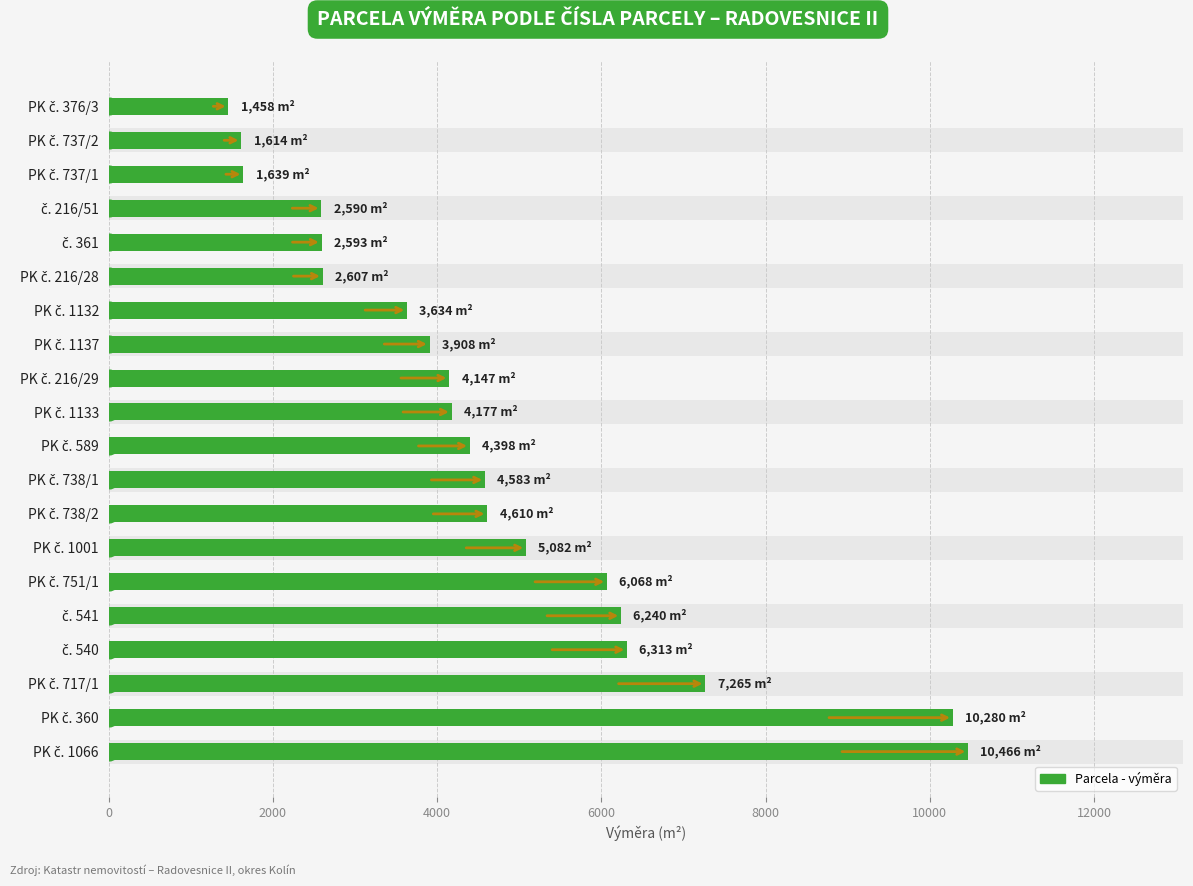

What is the difference between the maximum and minimum values?

9008